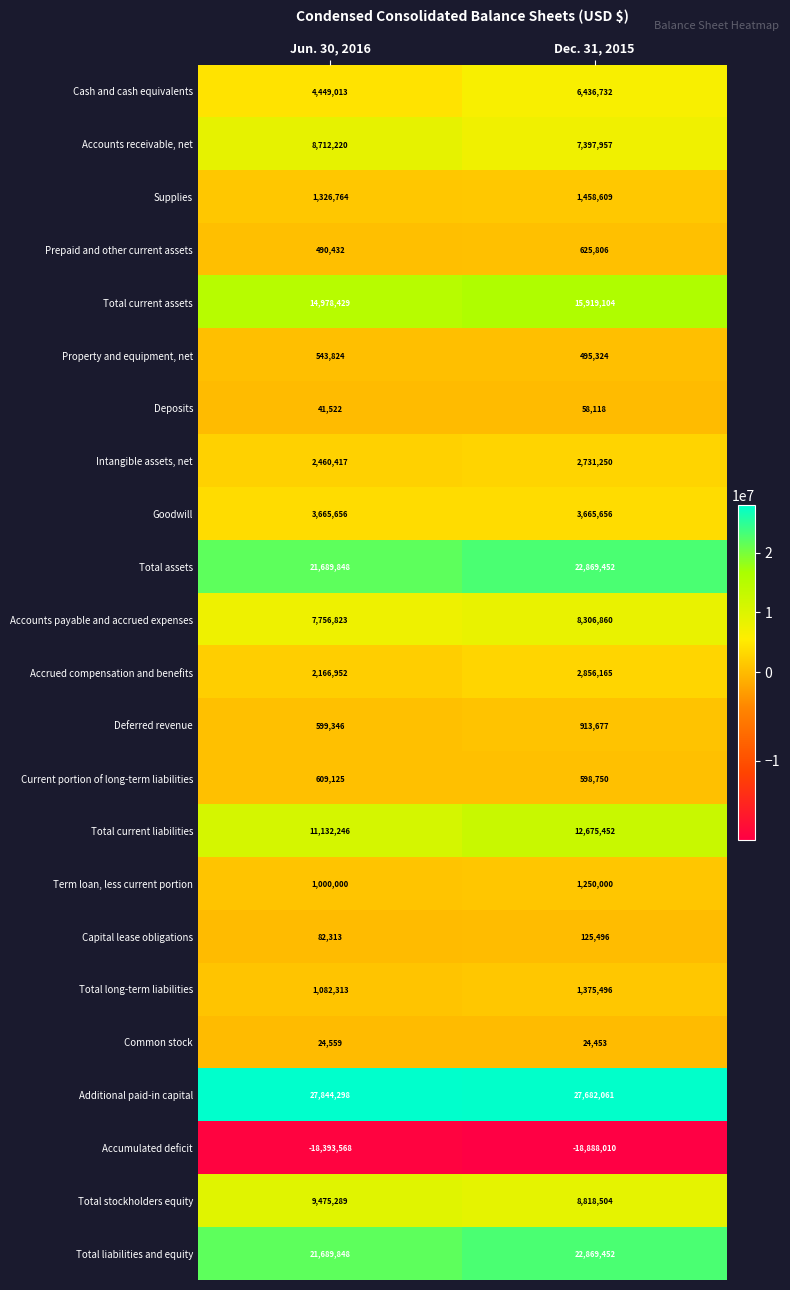

List the labels in order of Total current assets value, smallest first.

Jun. 30, 2016, Dec. 31, 2015